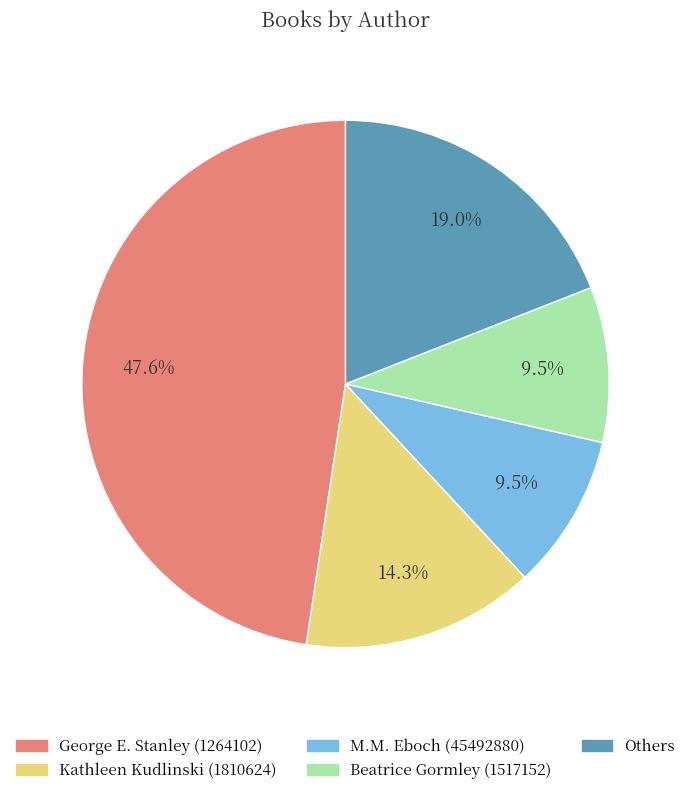

How many segments does this pie chart have?

5